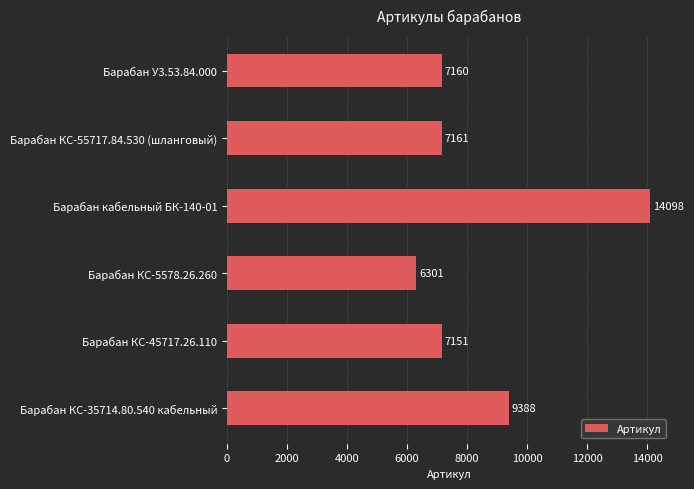

Count the number of categories in the chart.

6